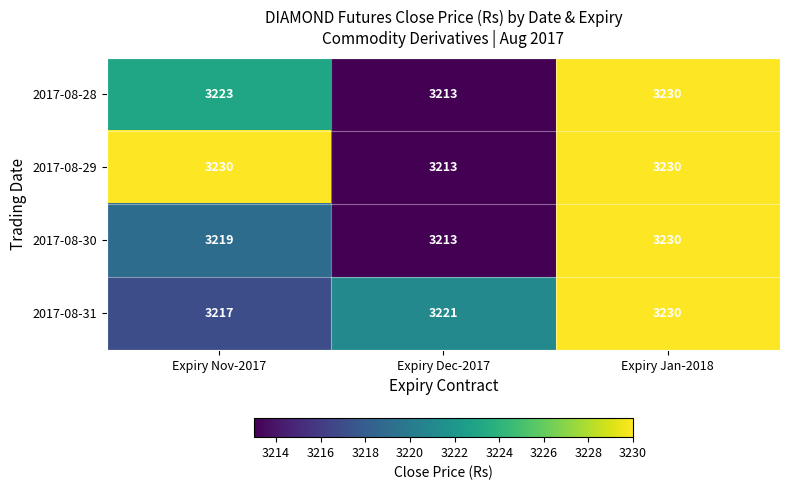

At which label is 2017-08-28 closest to 3221?

Expiry Nov-2017